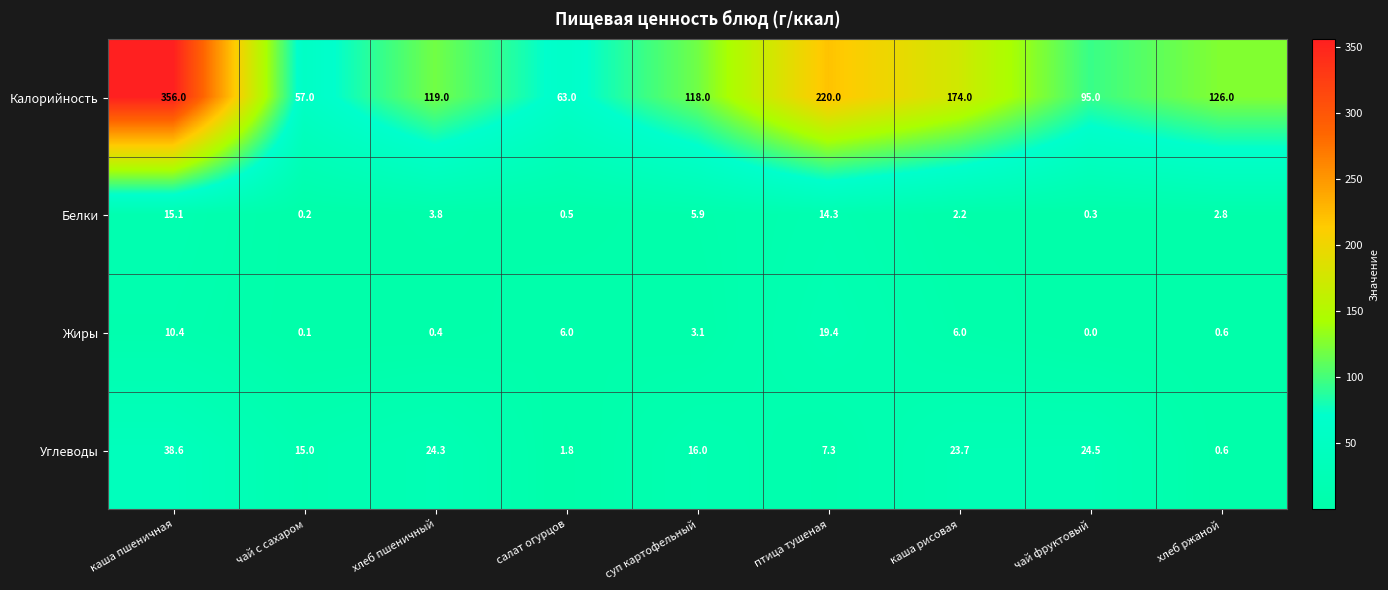

Count the number of data series in this chart.

4